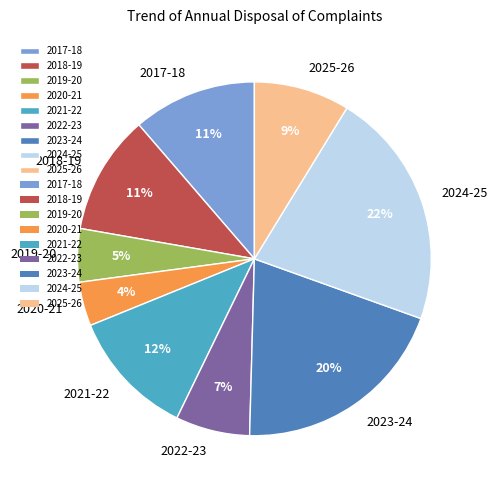

To the nearest percent, what is the difference between the largest and smallest slice percentages?

18%